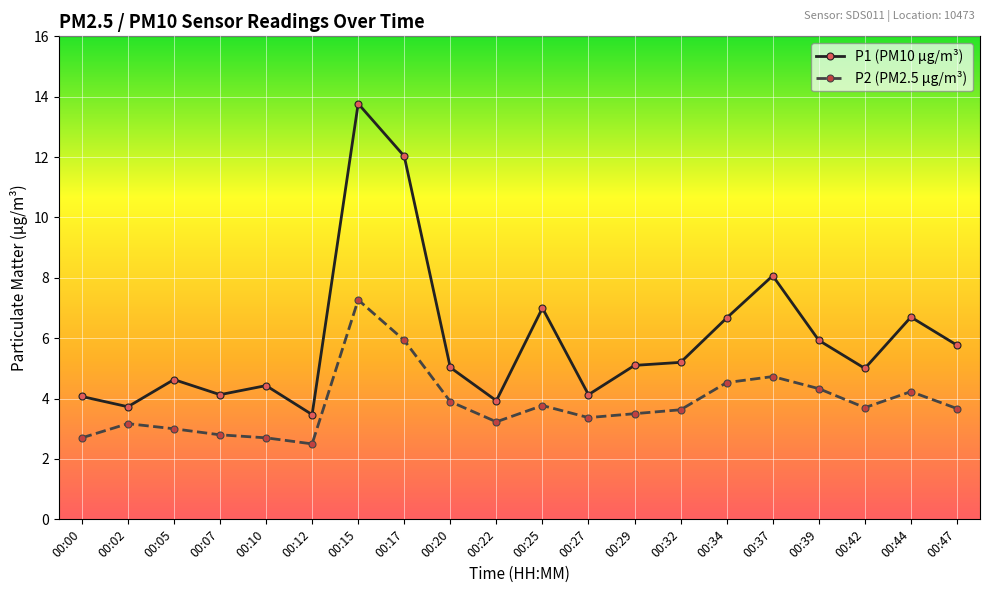

True or false: P1 (PM10 µg/m³) and P2 (PM2.5 µg/m³) cross at least once.

False